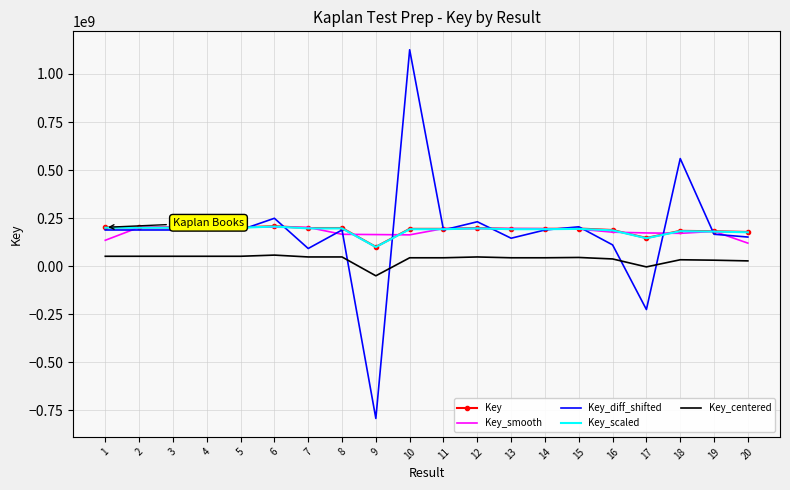

Is the value of Key_centered at 19 greater than the value of Key_diff_shifted at 11?

No